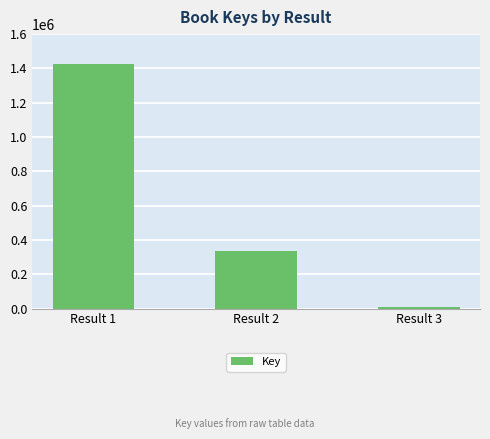

Approximately how many times larger is the value at Result 1 compared to Result 2?

4.2